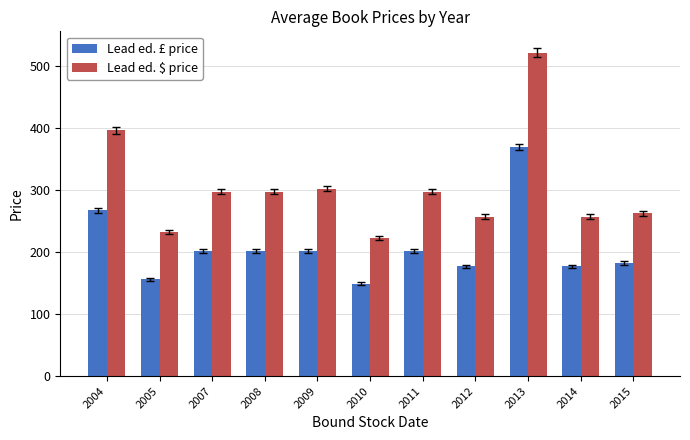

How many bars are there in total?

22